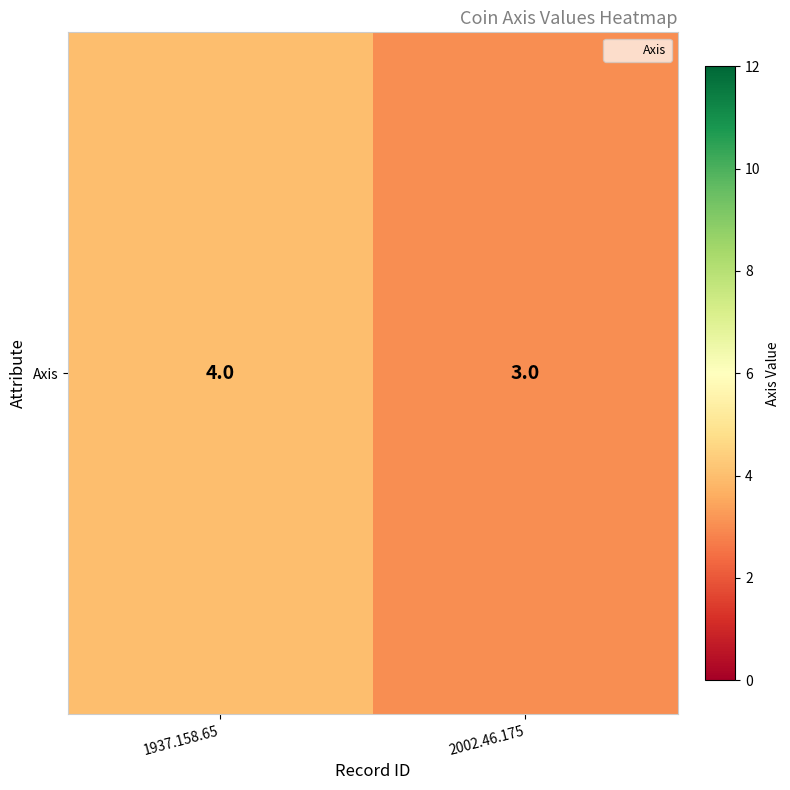

List the labels in order of value, smallest first.

2002.46.175, 1937.158.65